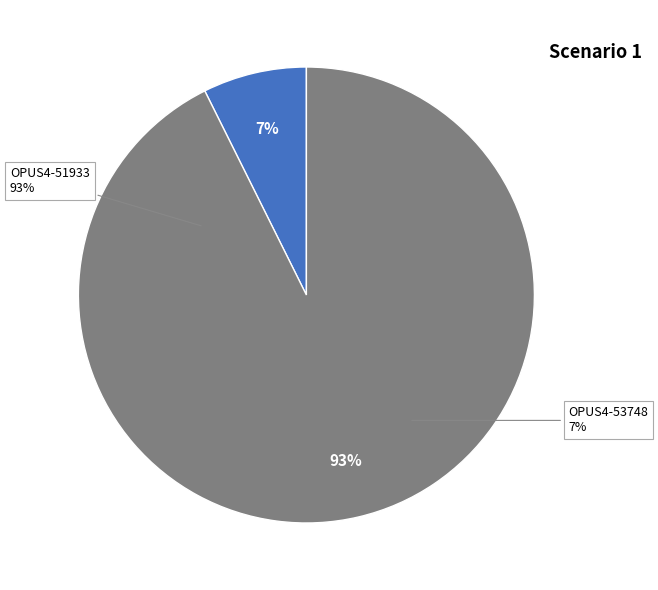

Rank the categories by value from highest to lowest.

OPUS4-51933, OPUS4-53748